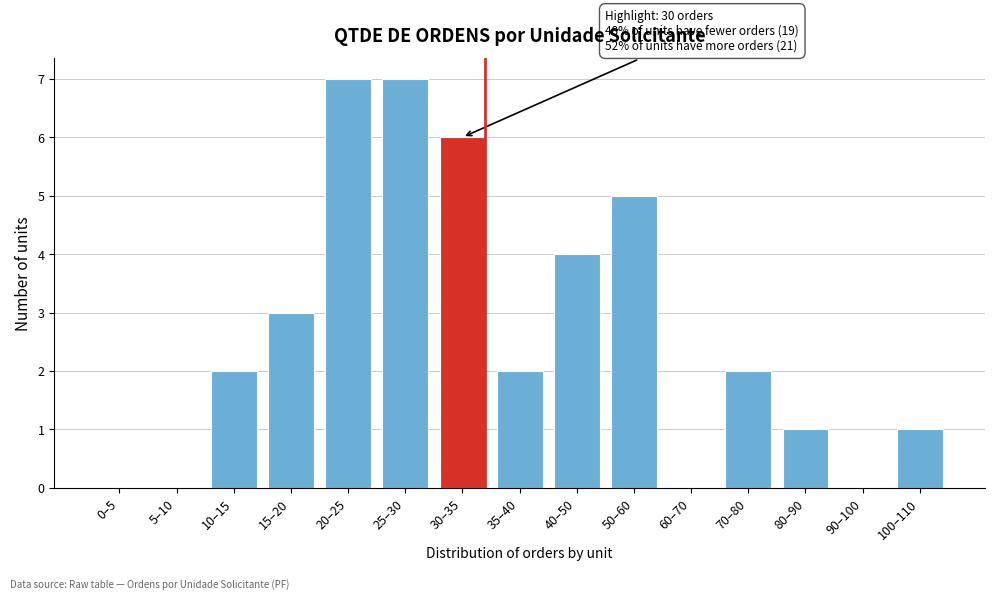

Reading left to right, list all the values displayed in this chart.

0–5=0	5–10=0	10–15=2	15–20=3	20–25=7	25–30=7	30–35=6	35–40=2	40–50=4	50–60=5	60–70=0	70–80=2	80–90=1	90–100=0	100–110=1